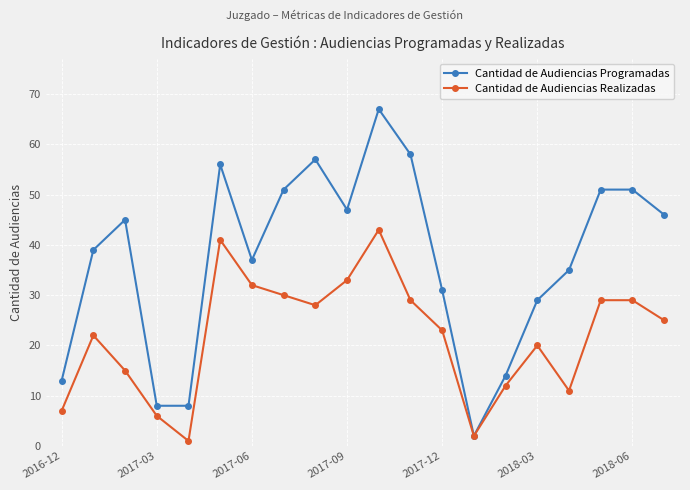

Which series has the largest total across all categories?

Cantidad de Audiencias Programadas